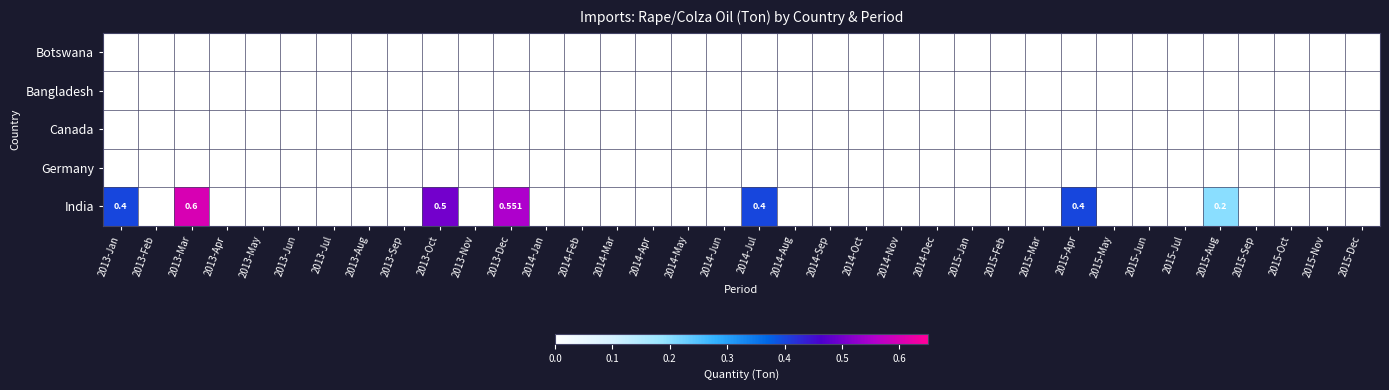

Is it true that Germany equals 0.0 at 2014-Mar?

True